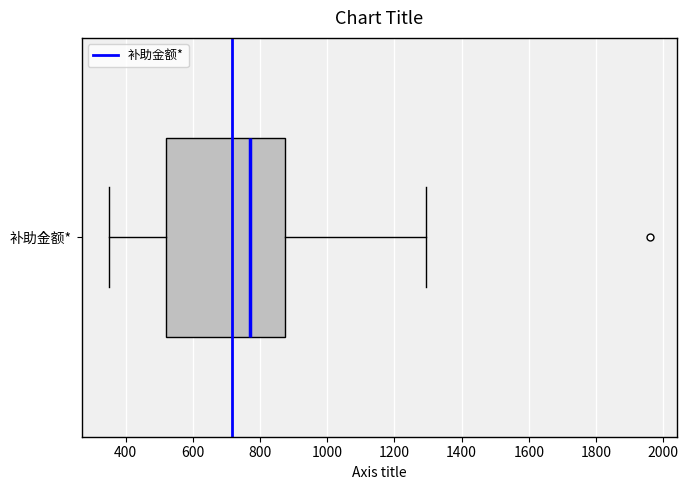

Transcribe this box plot: give where the median line is, the range the box spans, and where the two whiskers end, as read against the x-axis. The values are not printed on the chart, so give them approximately, as read against the axis.

median 780, box 520 to 880, whiskers 360 to 1300